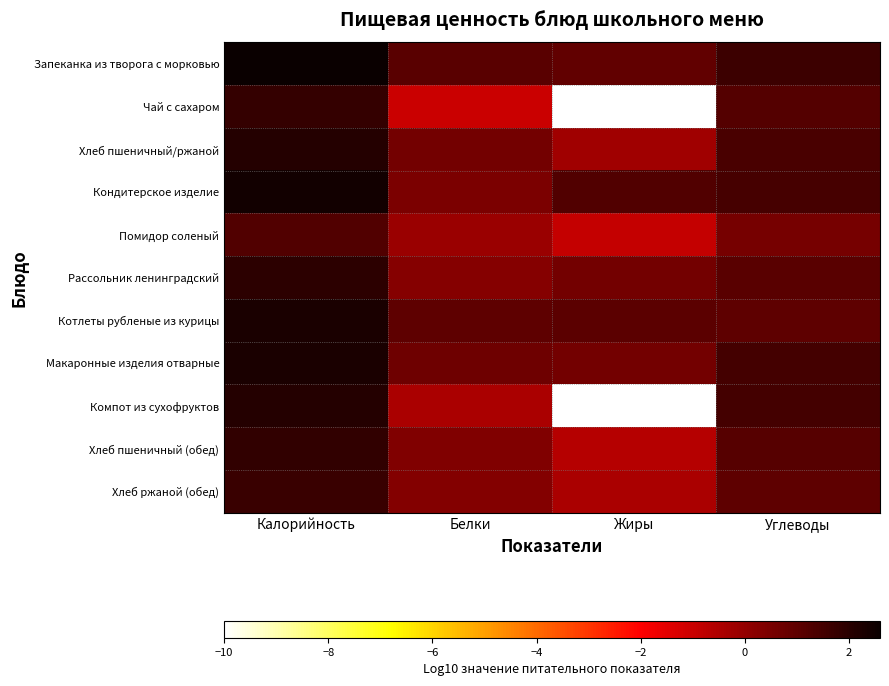

Reading left to right, extract all data points from this chart.

Запеканка из творога с морковью: Калорийность=2.6	Белки=1.1	Жиры=1.0	Углеводы=1.6
Чай с сахаром: Калорийность=1.8	Белки=-1.0	Жиры=-10.0	Углеводы=1.2
Хлеб пшеничный/ржаной: Калорийность=2.1	Белки=0.6	Жиры=-0.2	Углеводы=1.4
Кондитерское изделие: Калорийность=2.4	Белки=0.5	Жиры=1.2	Углеводы=1.4
Помидор соленый: Калорийность=1.3	Белки=-0.1	Жиры=-0.9	Углеводы=0.5
Рассольник ленинградский: Калорийность=2.0	Белки=0.2	Жиры=0.6	Углеводы=1.1
Котлеты рубленые из курицы: Калорийность=2.3	Белки=1.0	Жиры=1.1	Углеводы=1.0
Макаронные изделия отварные: Калорийность=2.3	Белки=0.7	Жиры=0.6	Углеводы=1.5
Компот из сухофруктов: Калорийность=2.1	Белки=-0.4	Жиры=-10.0	Углеводы=1.5
Хлеб пшеничный (обед): Калорийность=1.8	Белки=0.4	Жиры=-0.6	Углеводы=1.2
Хлеб ржаной (обед): Калорийность=1.7	Белки=0.3	Жиры=-0.4	Углеводы=1.0